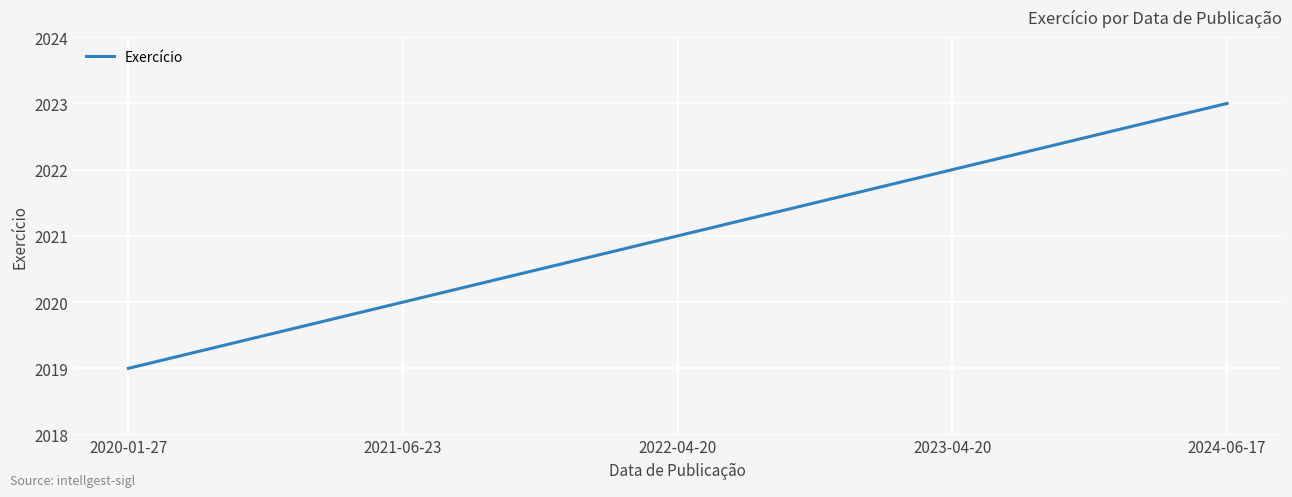

What is the difference between the maximum and second lowest values?

3